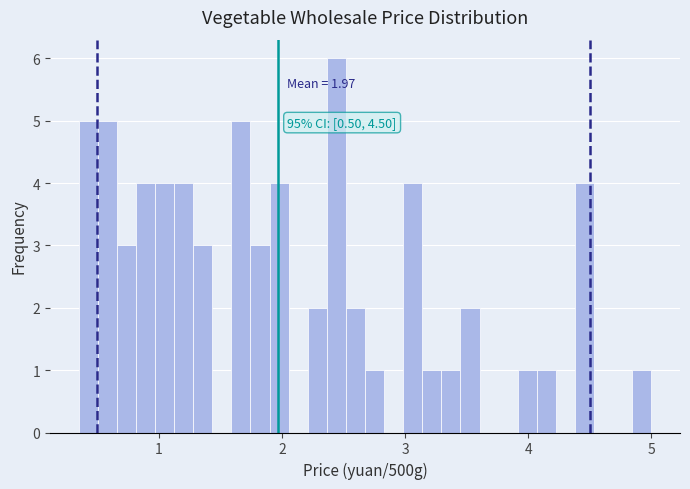

Read against the x-axis, roughly where is the centre of the tallest bar?

2.4